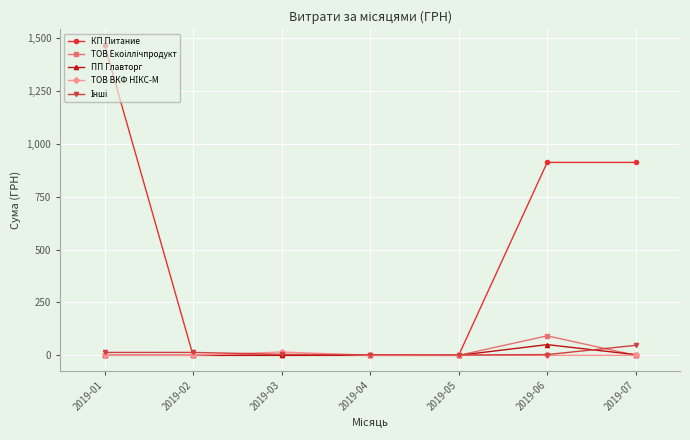

At which category is the sum across all series the highest?

2019-01